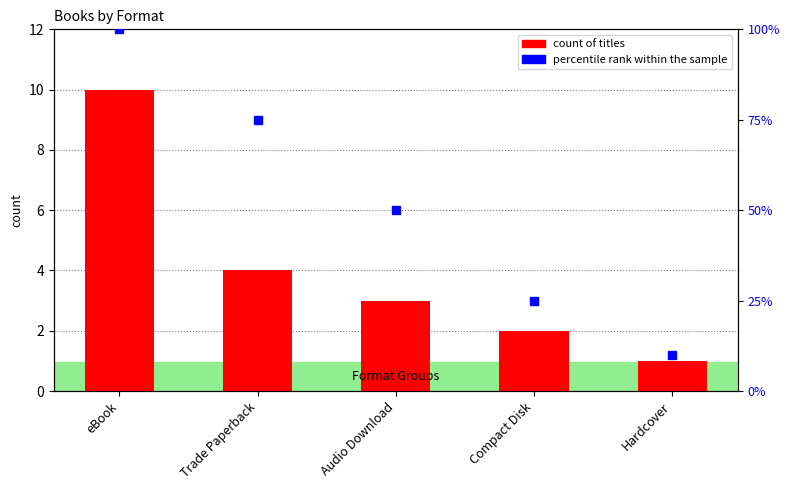

What position from the left is Trade Paperback?

2